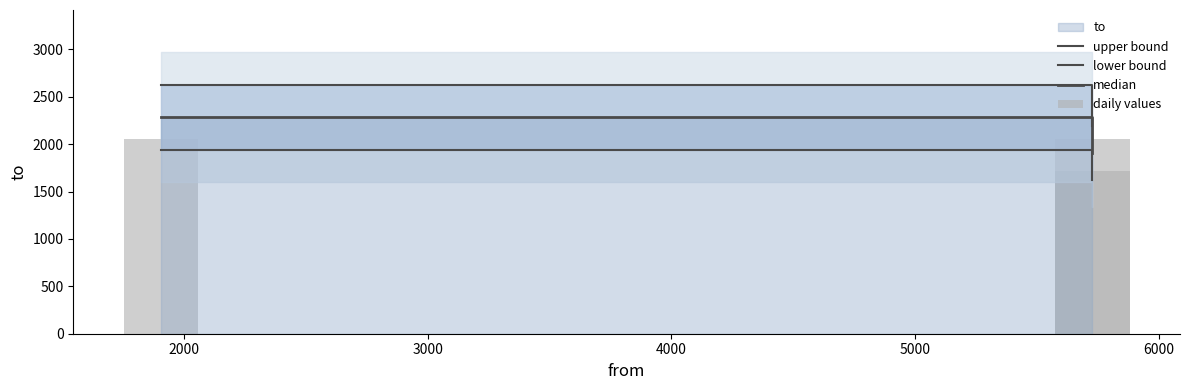

The value of daily values at 1000 is 1167.2. True or false?

False